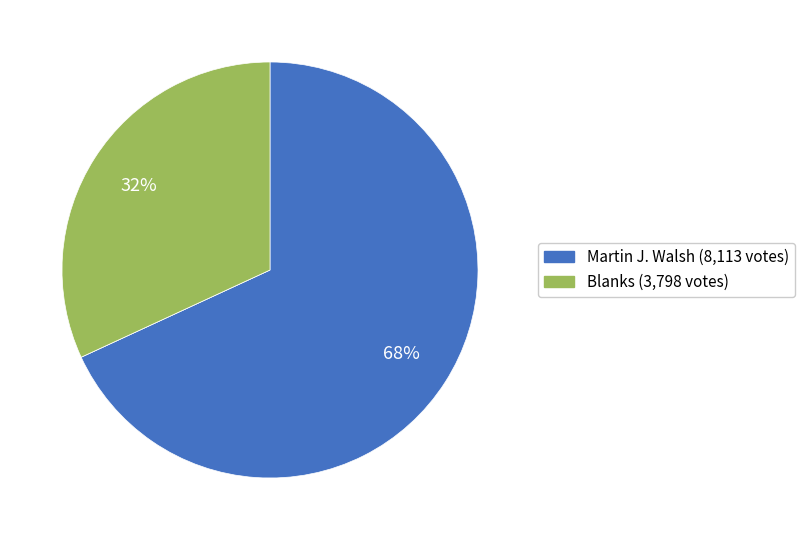

To the nearest percent, what is the average slice percentage?

33%